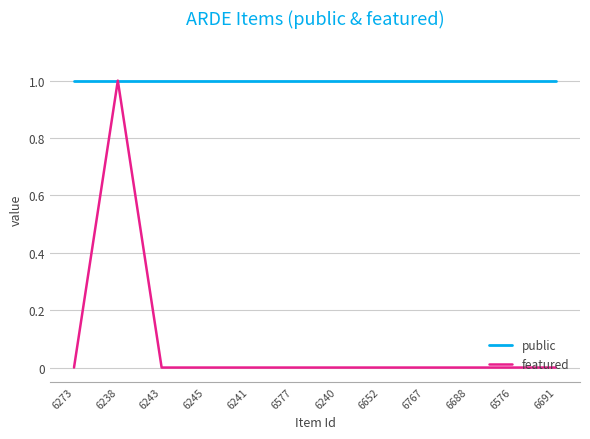

Which series has the largest total across all categories?

public